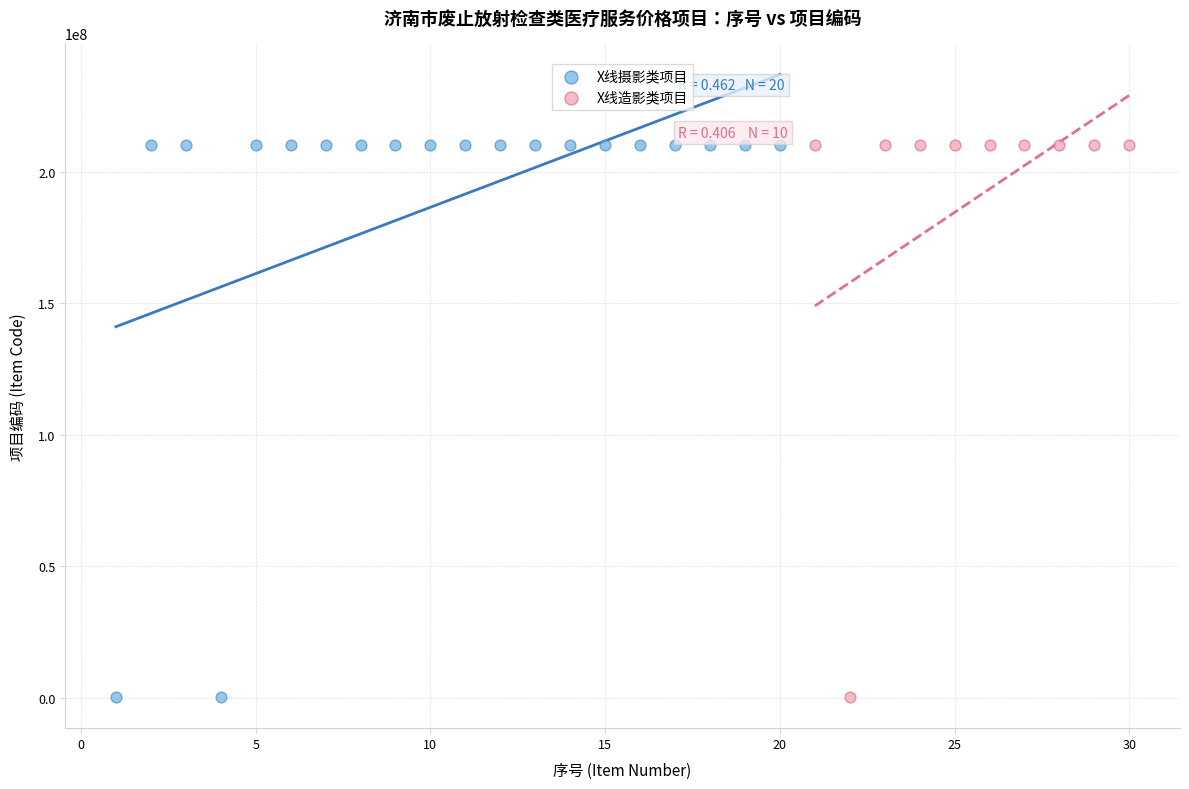

What are all the series names shown in the legend?

X线摄影类项目, X线造影类项目